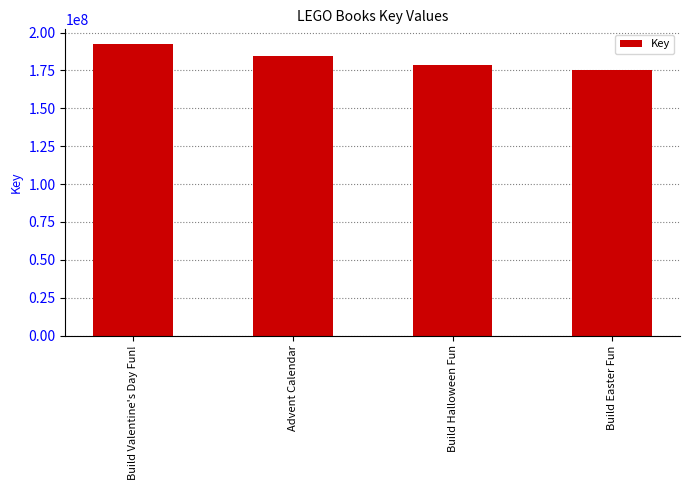

Reading right to left, what are all the values shown in this chart?

Build Easter Fun=175173181	Build Halloween Fun=178241539	Advent Calendar=184307271	Build Valentine's Day Fun!=192466795